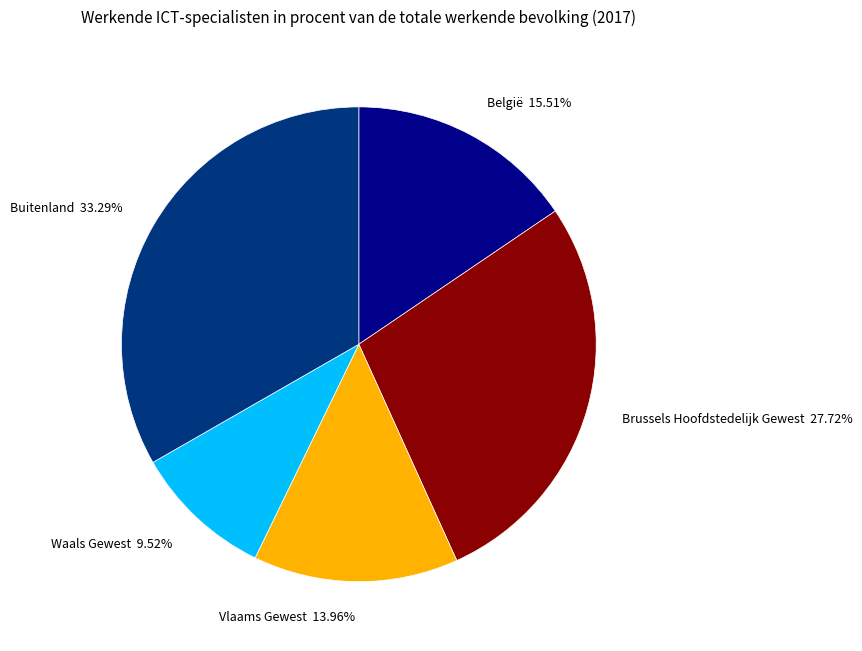

What percentage is the Waals Gewest slice, to the nearest percent?

10%